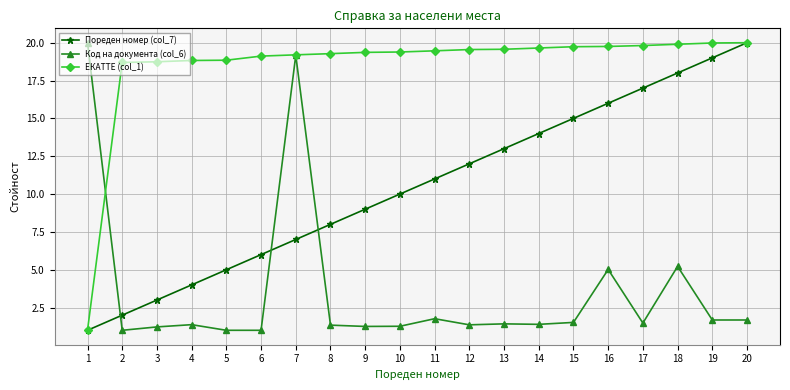

How many series are shown in this chart?

3